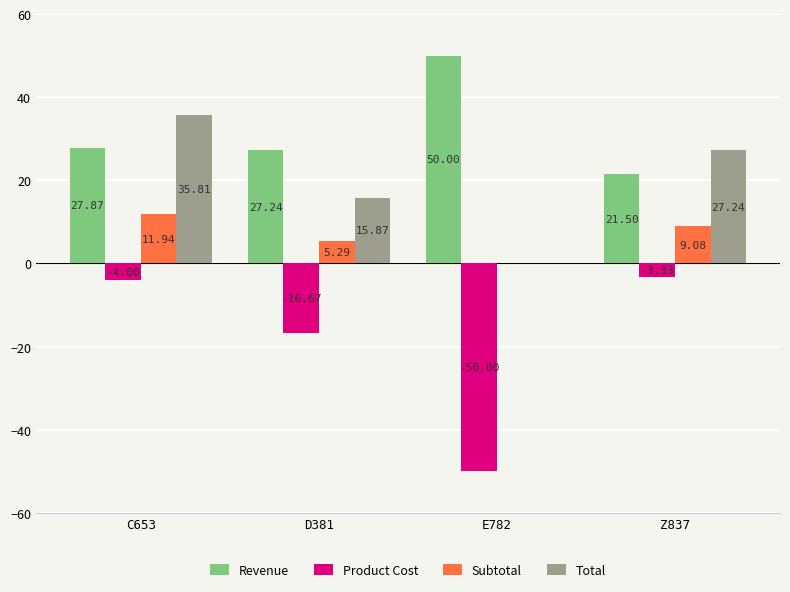

Is the value of Revenue at D381 greater than the value of Subtotal at C653?

Yes